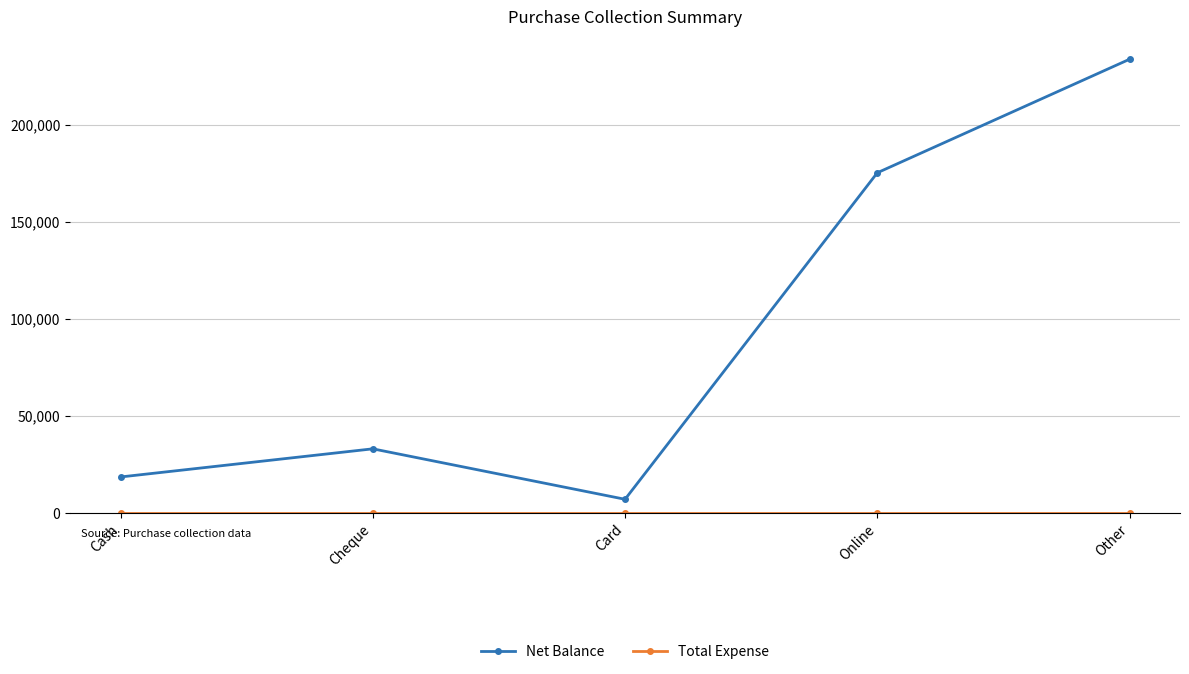

At which label is Net Balance closest to 120375?

Online